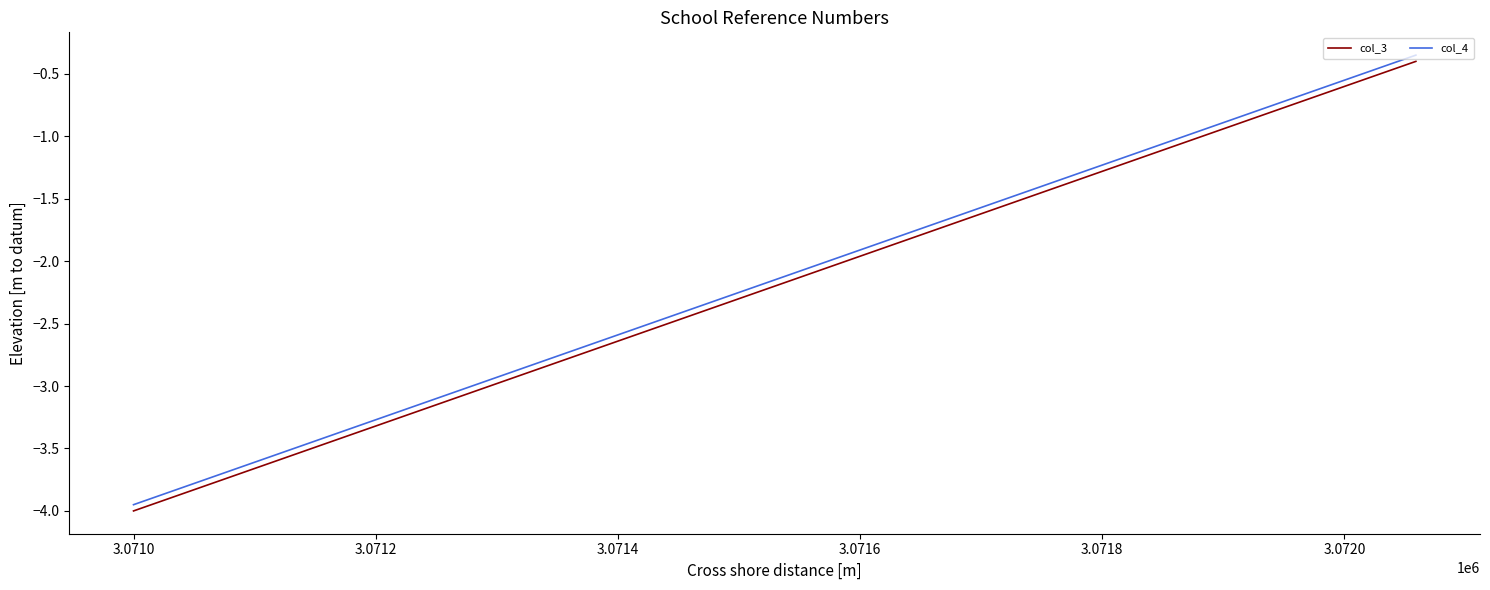

True or false: col_4 and col_3 cross at least once.

False